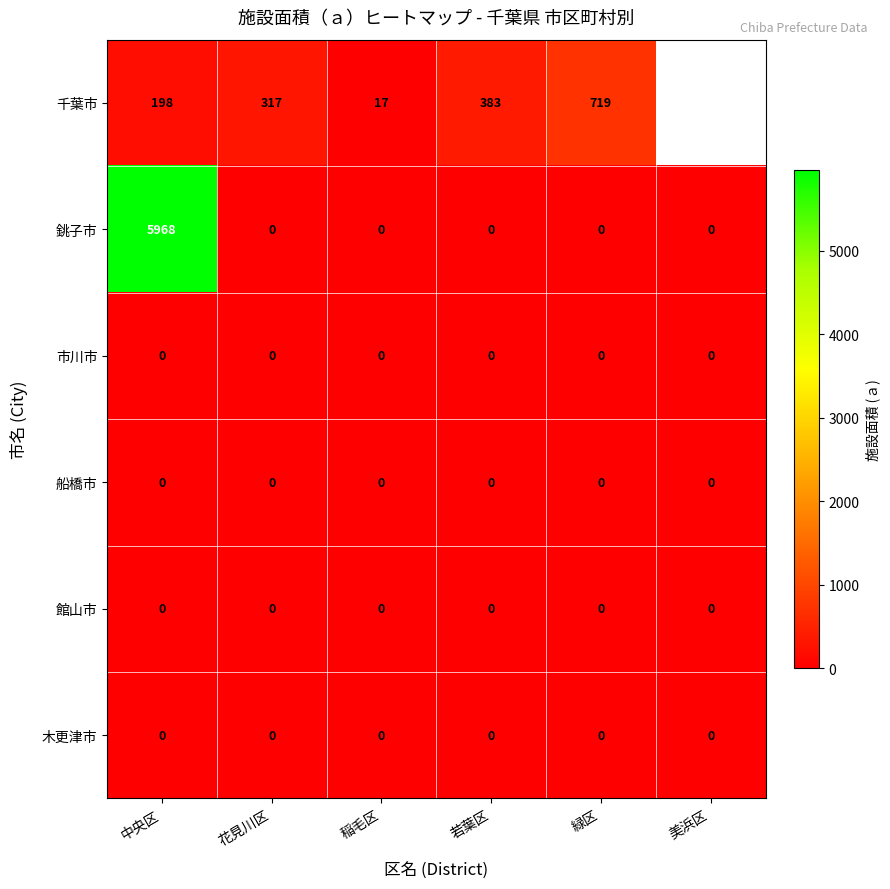

Between 稲毛区 and 緑区, which series saw the biggest shift?

千葉市